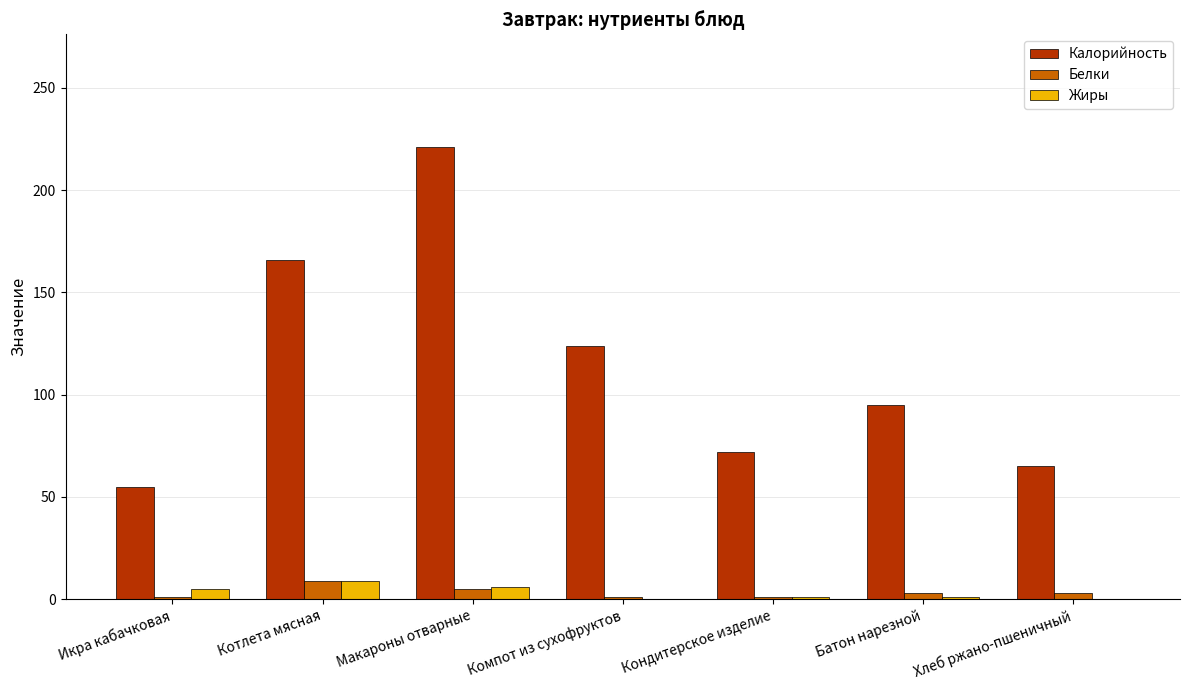

At which label is Калорийность closest to 138?

Компот из сухофруктов